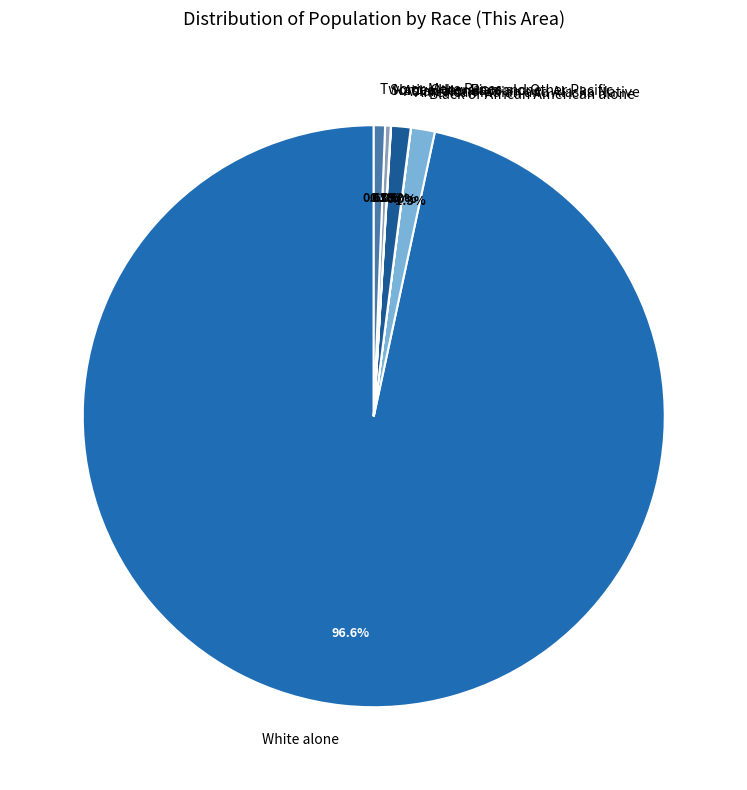

To the nearest percent, what percentage of the pie is Asian alone?

1%